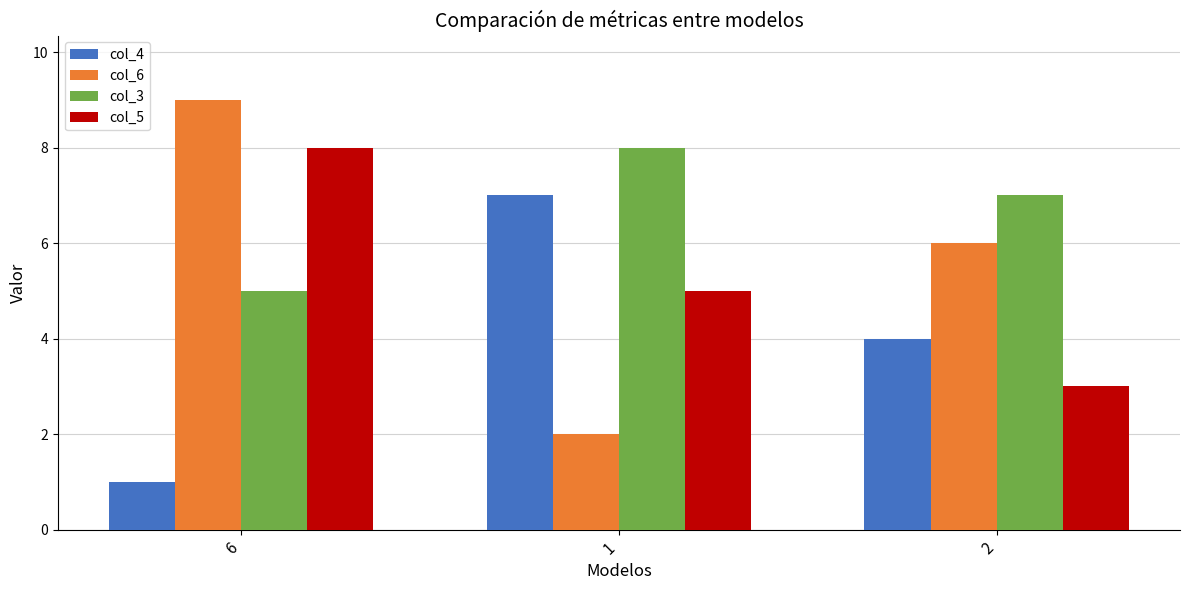

At how many categories does at least one series exceed 5?

3